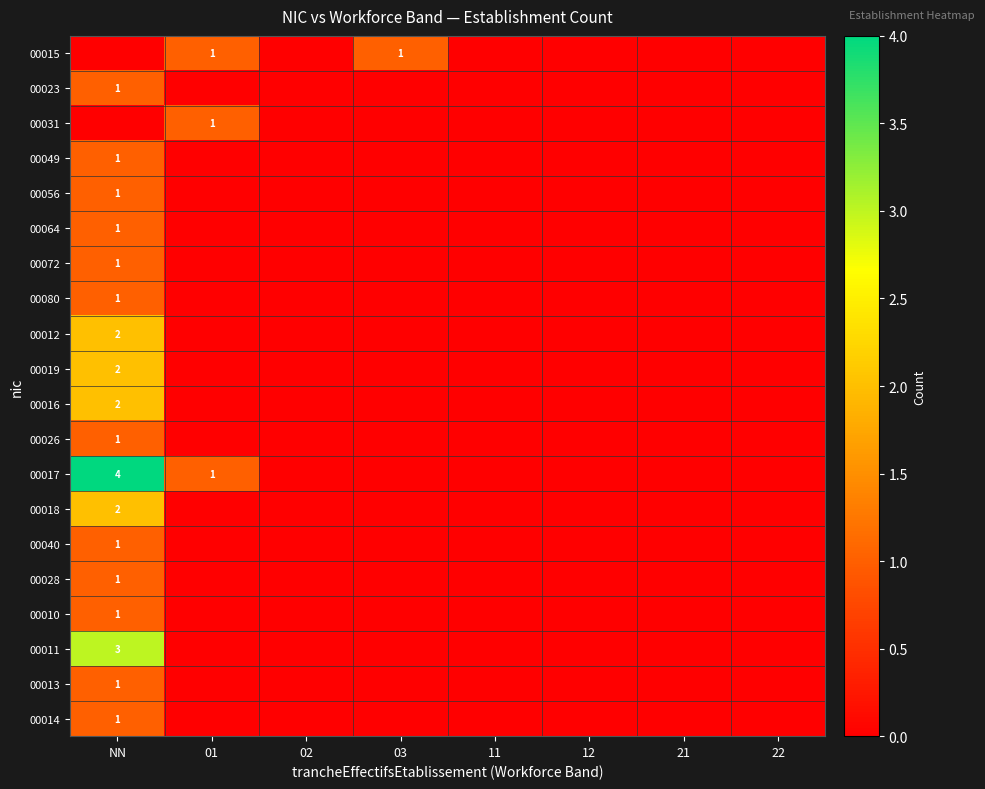

True or false: 00026 has a value of 0 at NN.

False